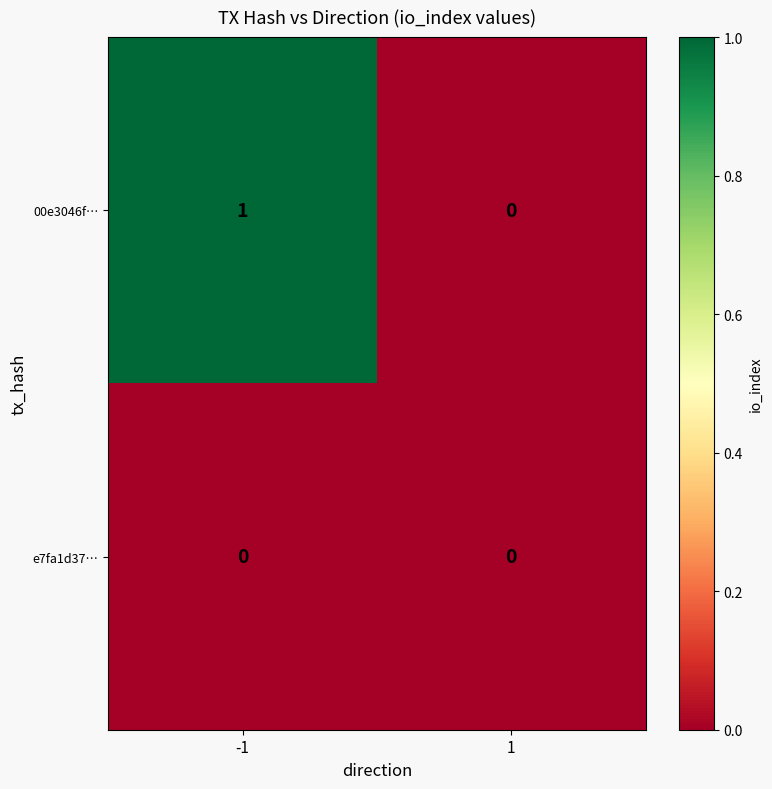

List the series in order of their overall mean, lowest first.

e7fa1d37…, 00e3046f…